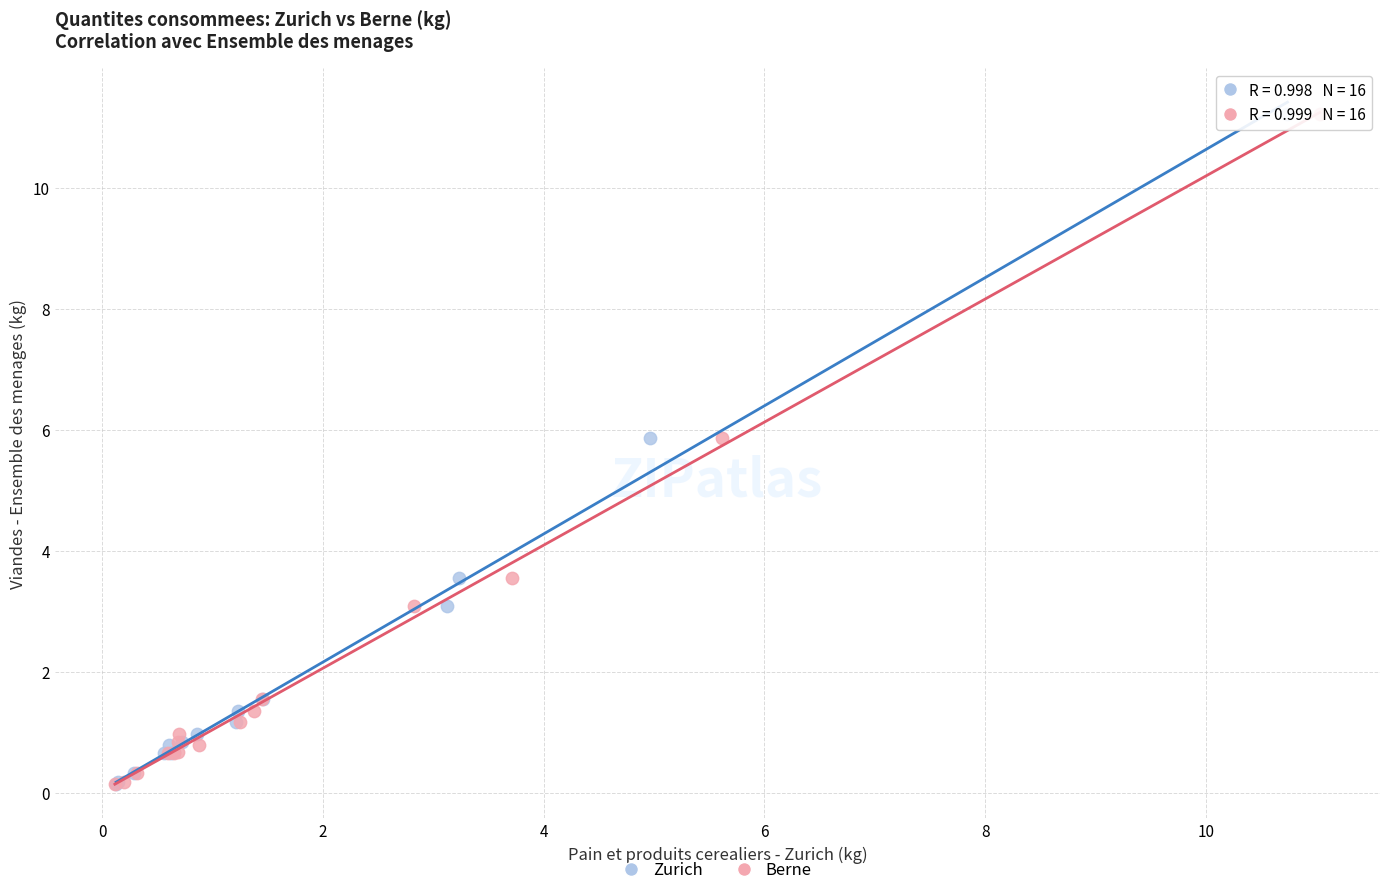

What are all the series names shown in the legend?

Zurich, Berne